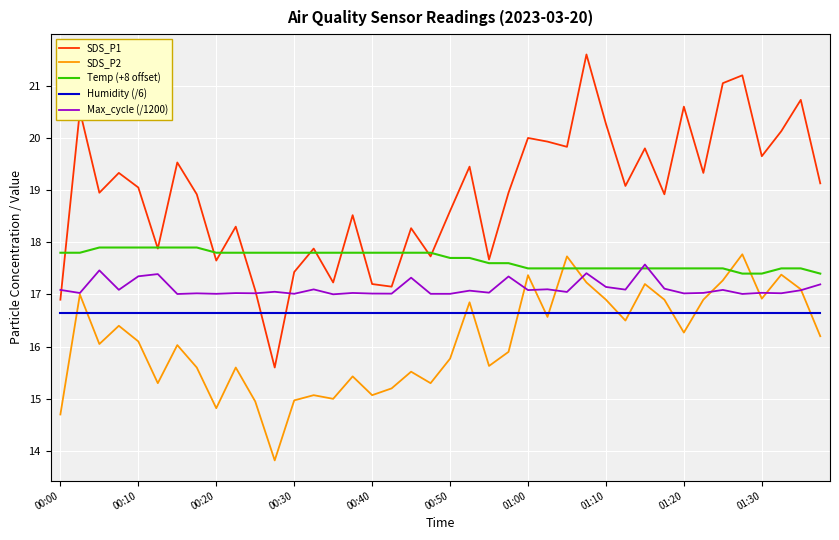

Which series has the widest spread of values?

SDS_P1